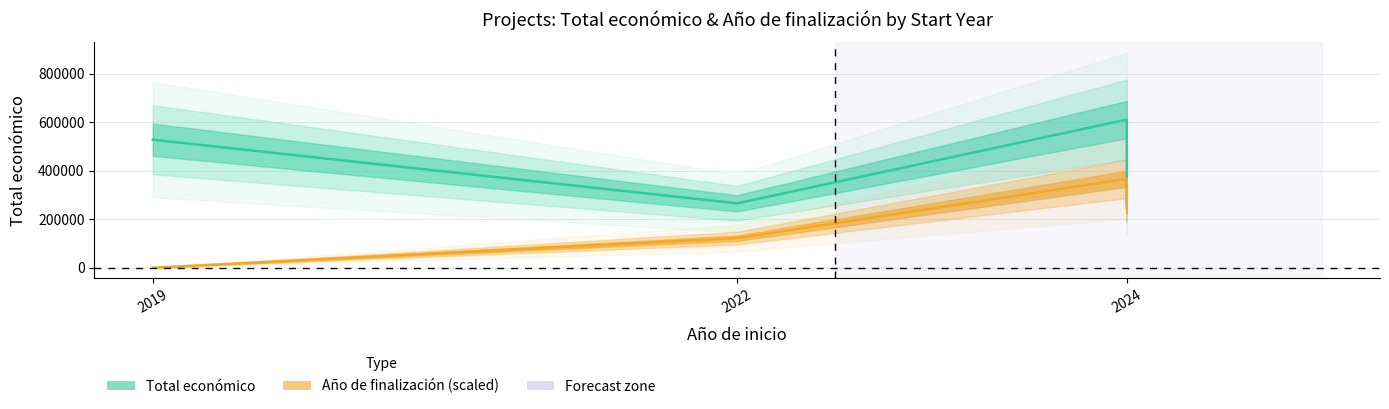

Reading right to left, extract all data points from this chart.

Total económico: 257770.0	288442.0	610889.0	265587.0	527902.0
Año de finalización: 244355.6	244355.6	366533.4	122177.8	0.0